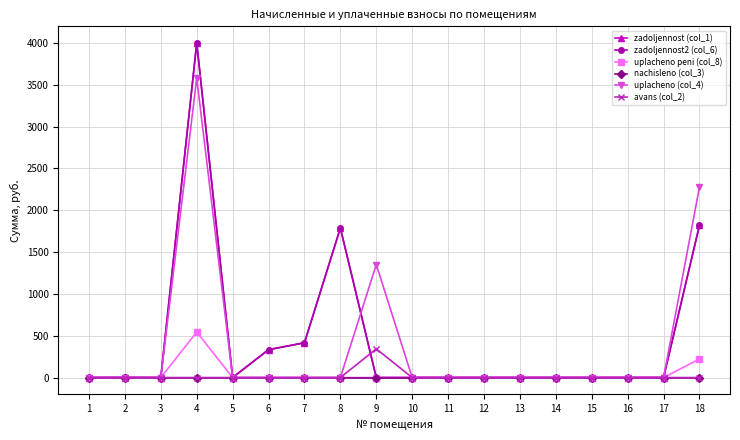

What is the difference between the maximum and second lowest values in the uplacheno peni (col_8) series?

543.8